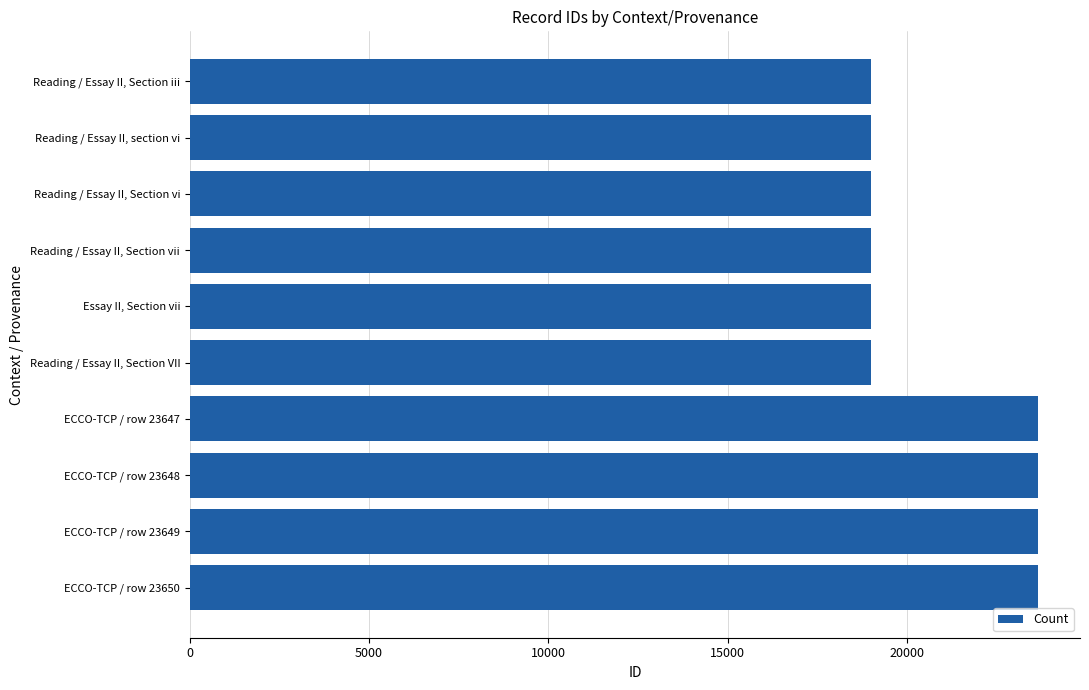

What is the difference between the second highest and minimum values?

4661